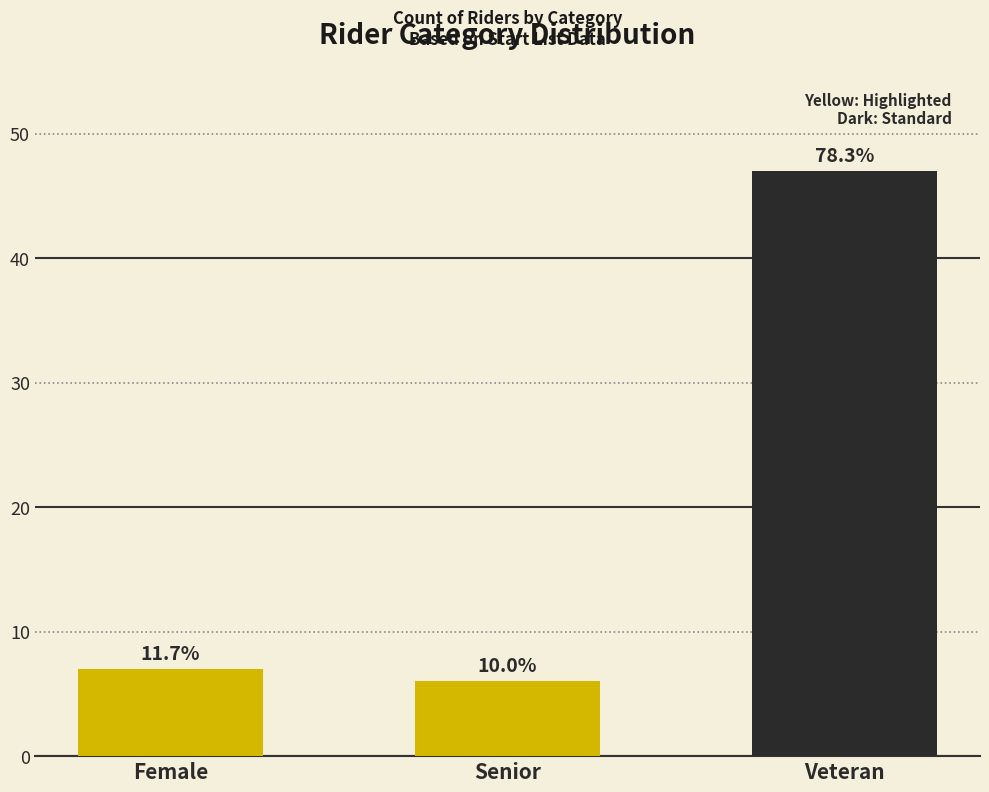

At which label is the value closest to 26?

Female